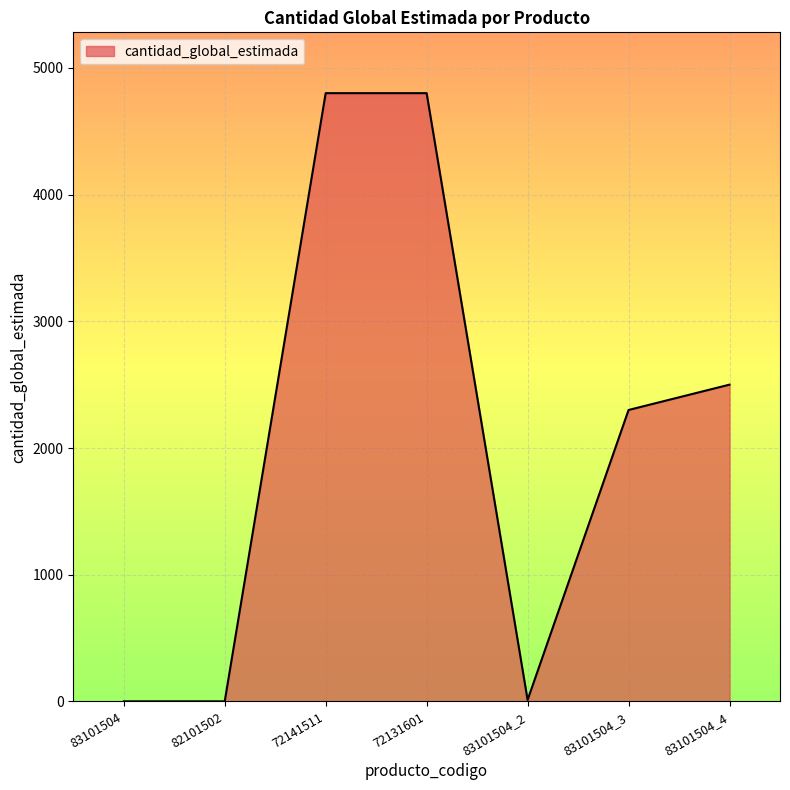

How many values are below 2300?

3